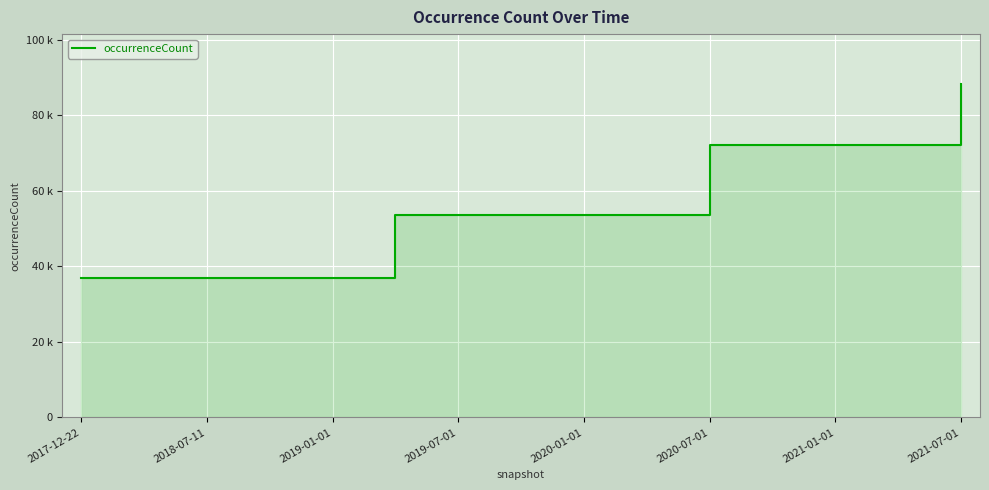

True or false: there are more than 0 points higher than both neighbors.

False